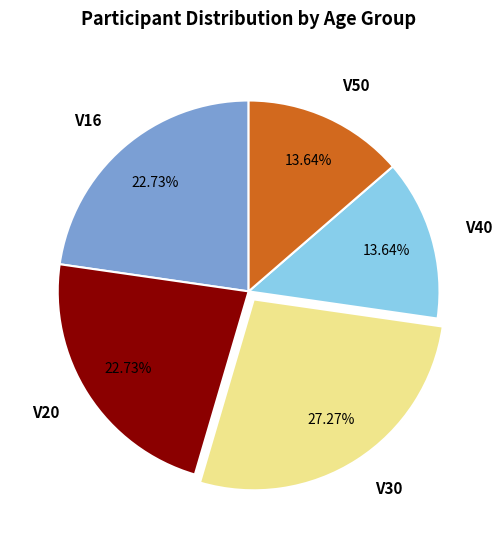

The V40 slice represents 19% of the pie. True or false?

False